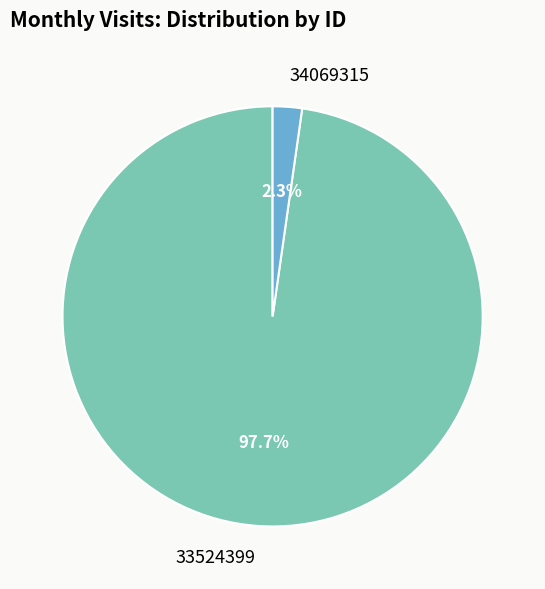

True or false: 33524399 accounts for 98% of the total.

True